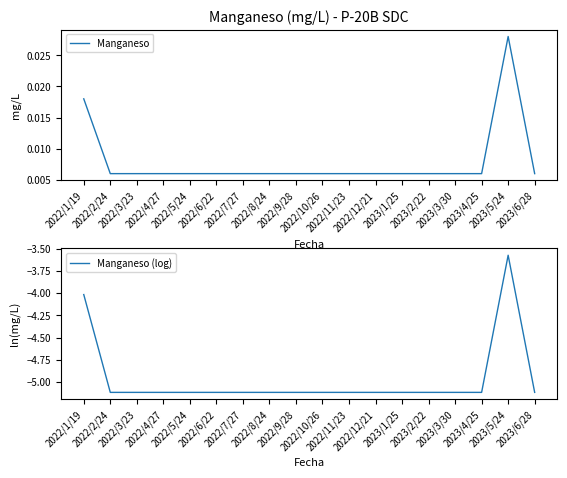

What are all the series names shown in the legend?

Manganeso, Manganeso (log)